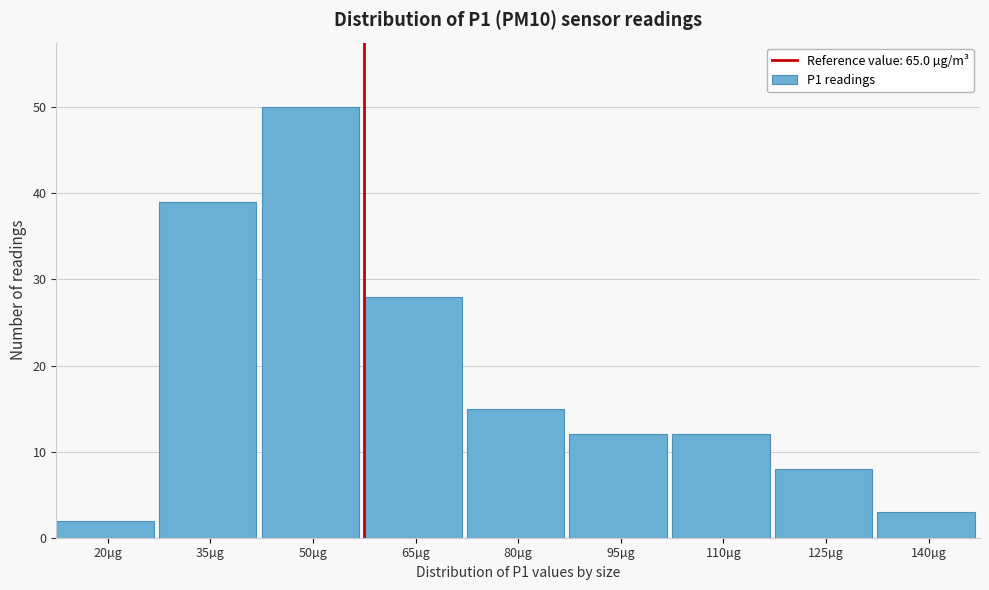

Reading left to right, extract all data points from this chart.

2	39	50	28	15	12	12	8	3